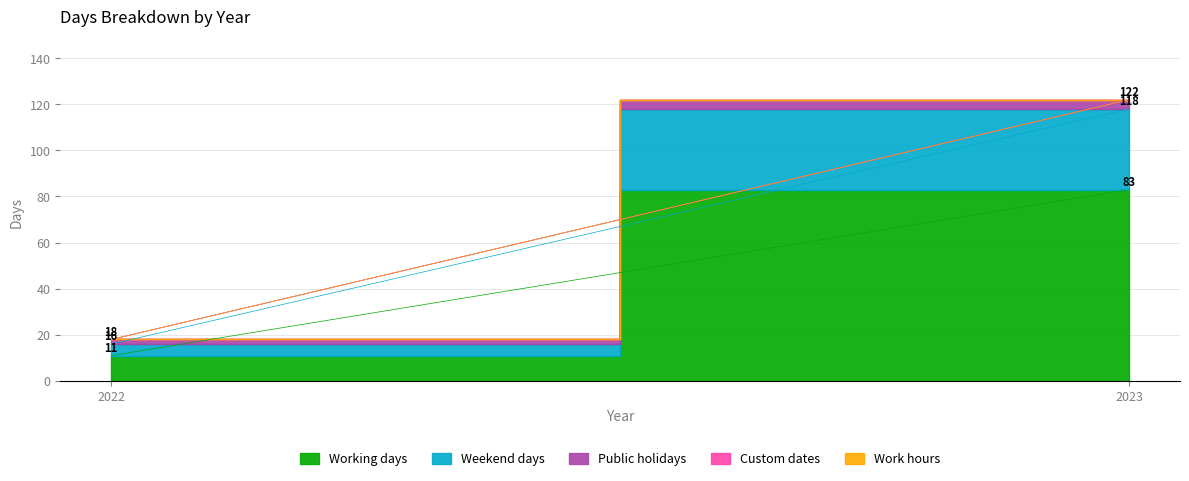

At how many categories does at least one series exceed 47?

1